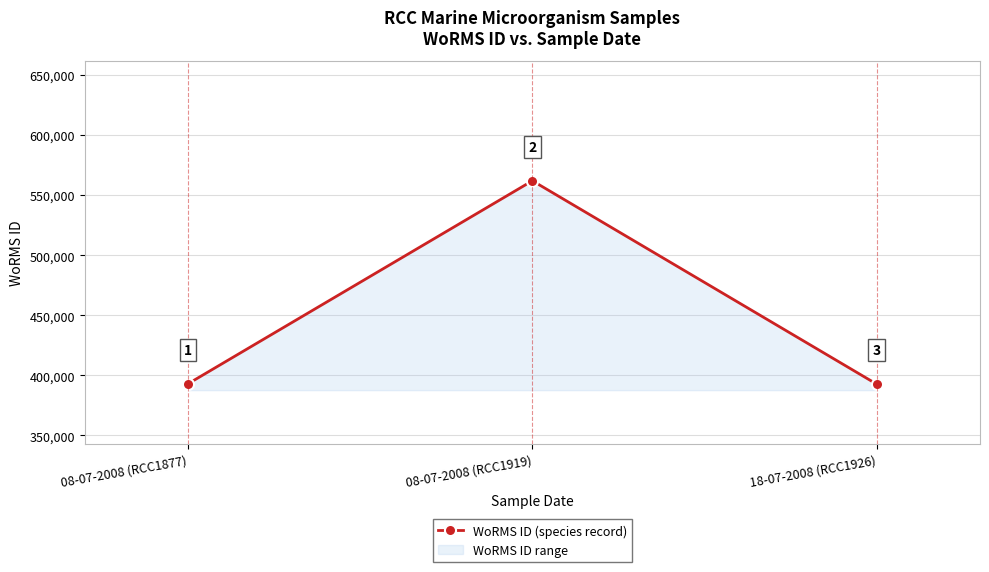

Rank the categories by value from highest to lowest.

08-07-2008 (RCC1919), 08-07-2008 (RCC1877), 18-07-2008 (RCC1926)